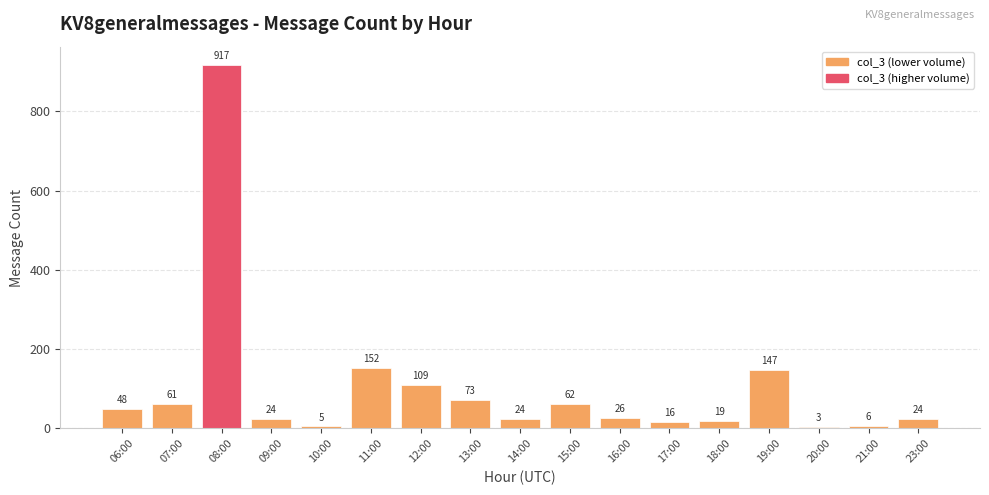

What is the label of the 14th bar from the right?

09:00